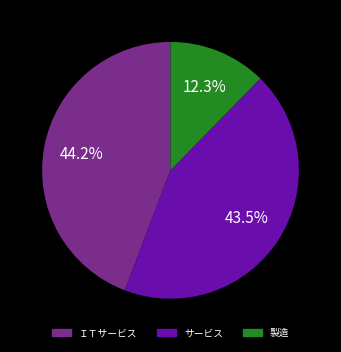

Is there a majority slice in this chart?

No